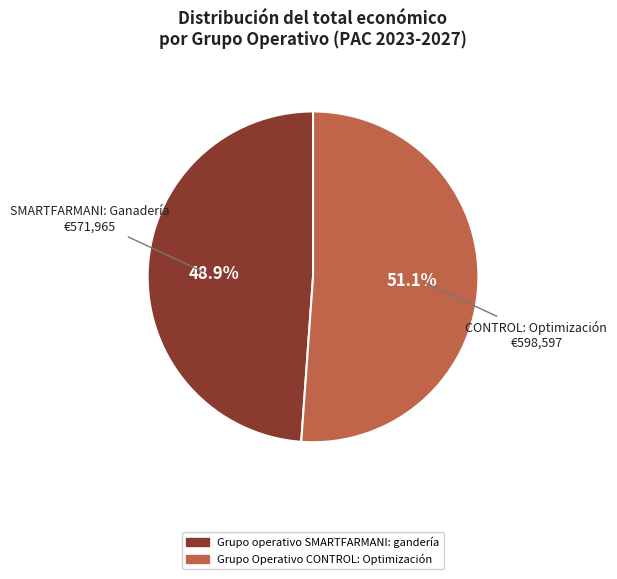

How many slices are in this pie chart?

2